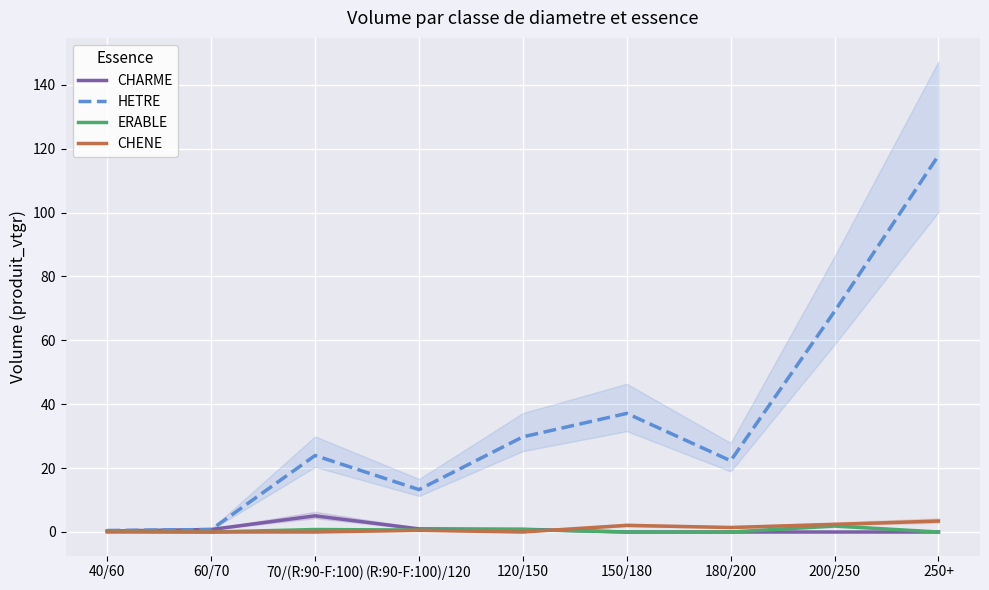

Which series has the widest spread of values?

HETRE